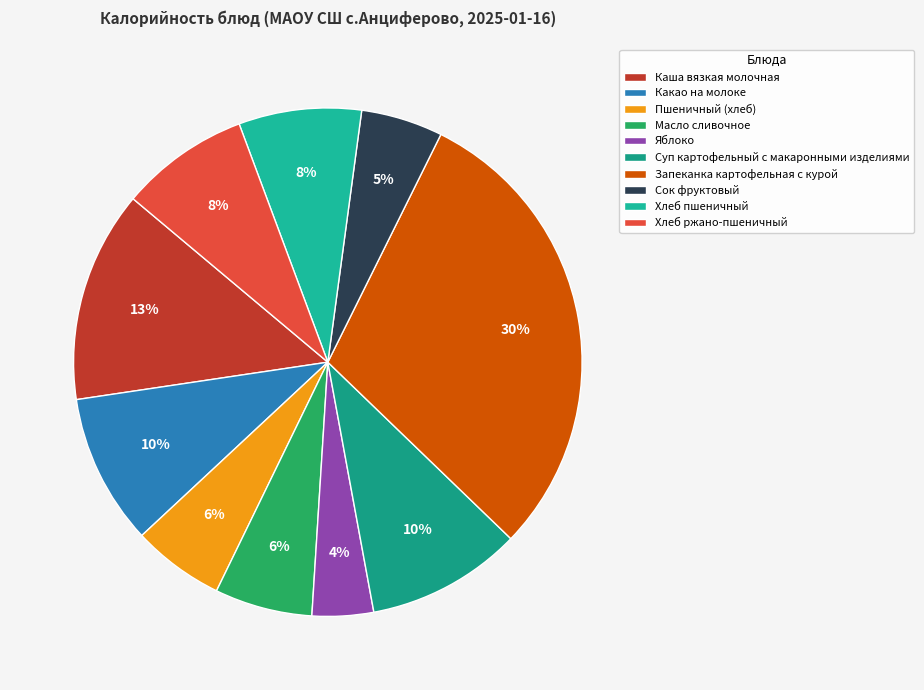

To the nearest percent, what is the average slice percentage?

10%